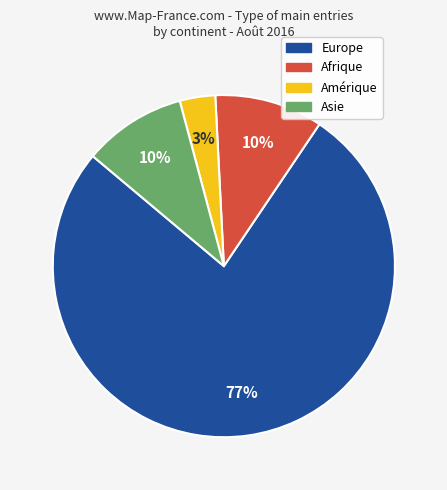

How many segments does this pie chart have?

4